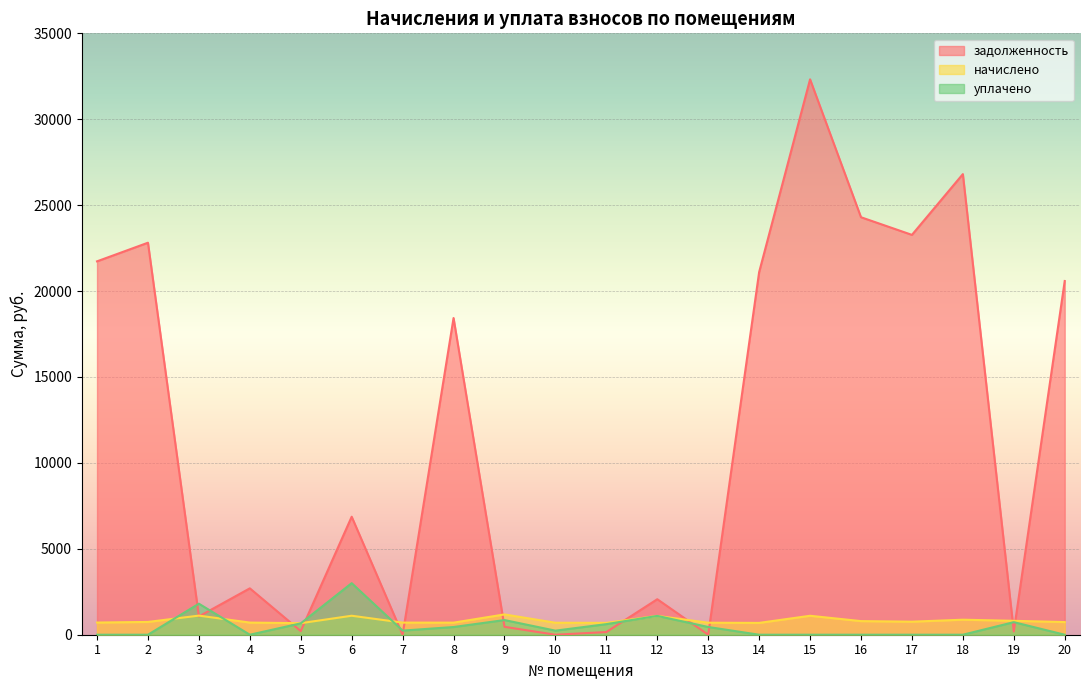

What is the value of the начислено point at the 5th from the left?

671.5